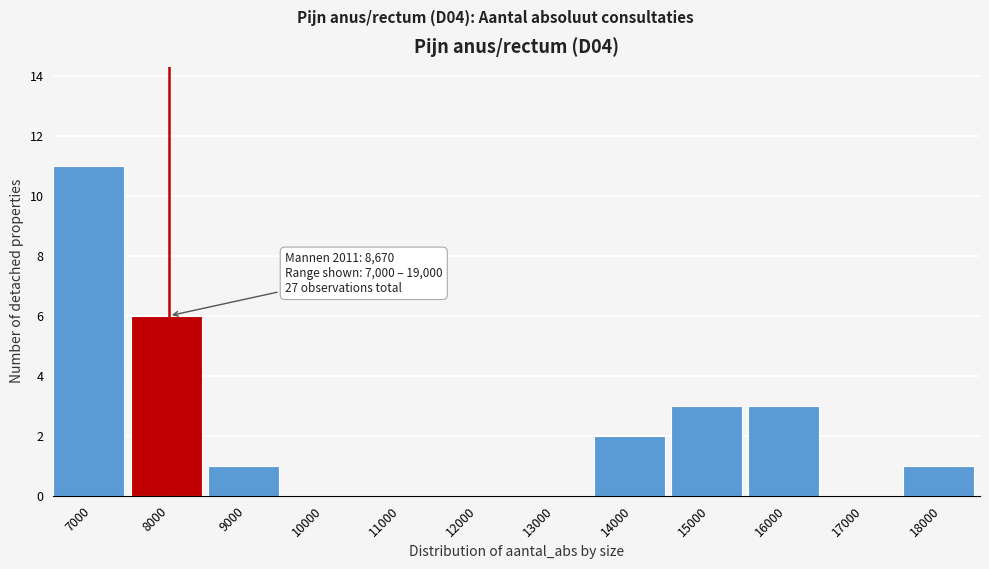

Reading right to left, list all the values displayed in this chart.

18000=1	17000=0	16000=3	15000=3	14000=2	13000=0	12000=0	11000=0	10000=0	9000=1	8000=6	7000=11